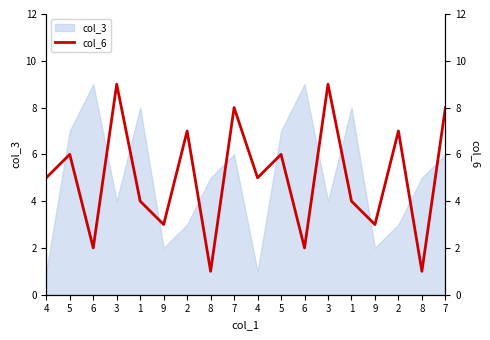

What is the greatest value displayed?

9